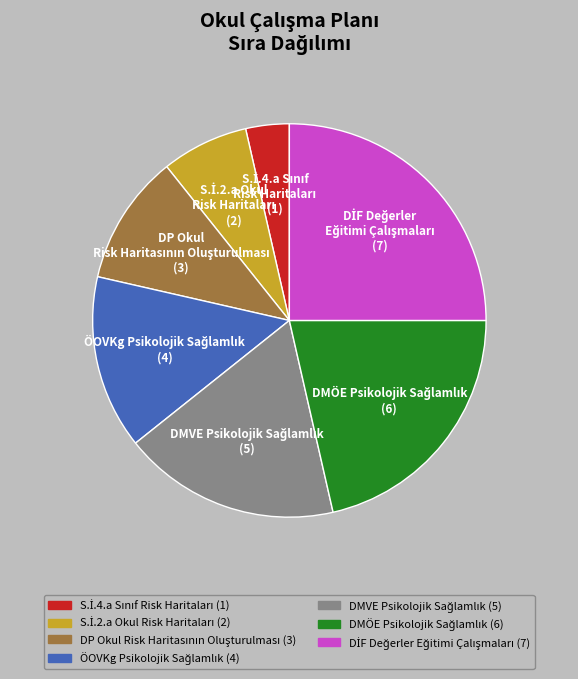

Is there any slice that represents more than half of the pie?

No